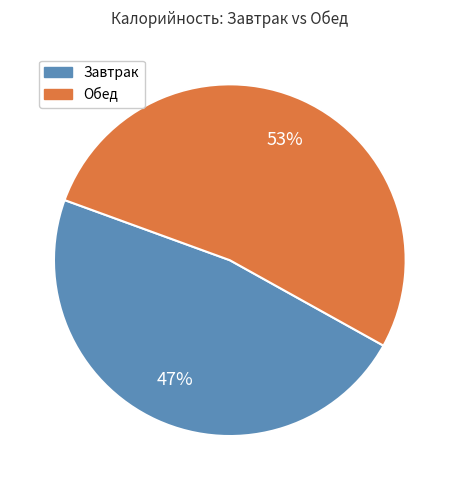

Is there any slice that represents more than half of the pie?

Yes